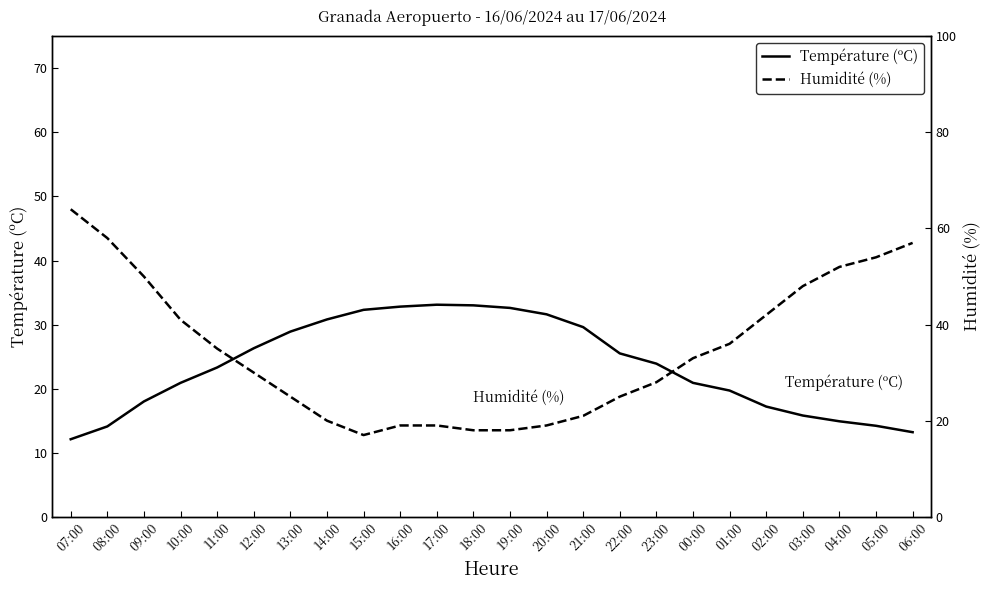

What are all the series names shown in the legend?

Température (ºC), Humidité (%)